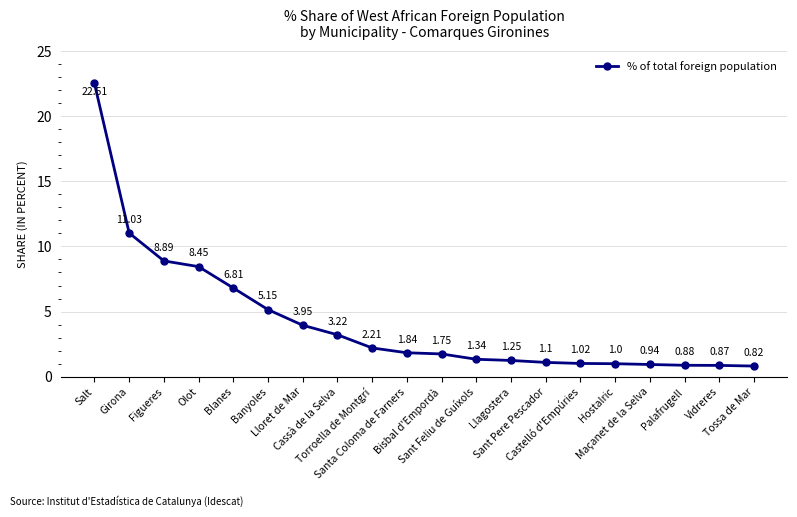

True or false: the data has more than 0 interior local peaks.

False